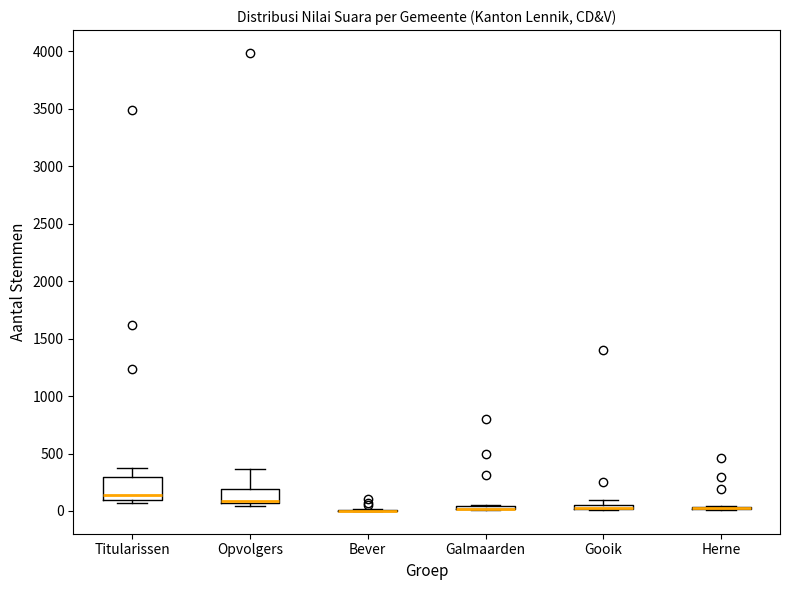

Where is the upper edge of the box for Opvolgers on the y-axis? The values are not printed on the chart, so give them approximately, as read against the axis.

200